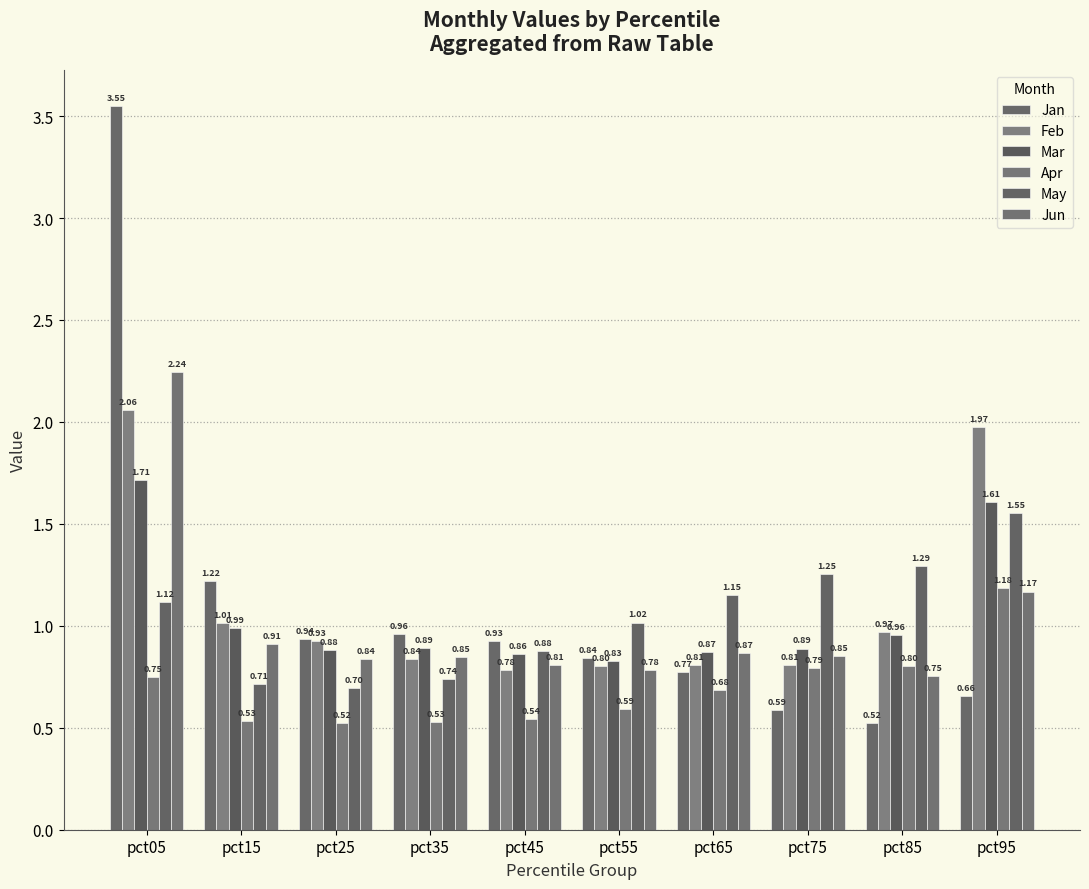

Which label corresponds to the largest value in the chart?

pct05